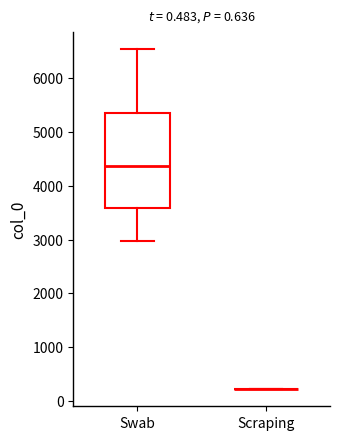

Where is the upper edge of the box for Swab on the y-axis? The values are not printed on the chart, so give them approximately, as read against the axis.

5300